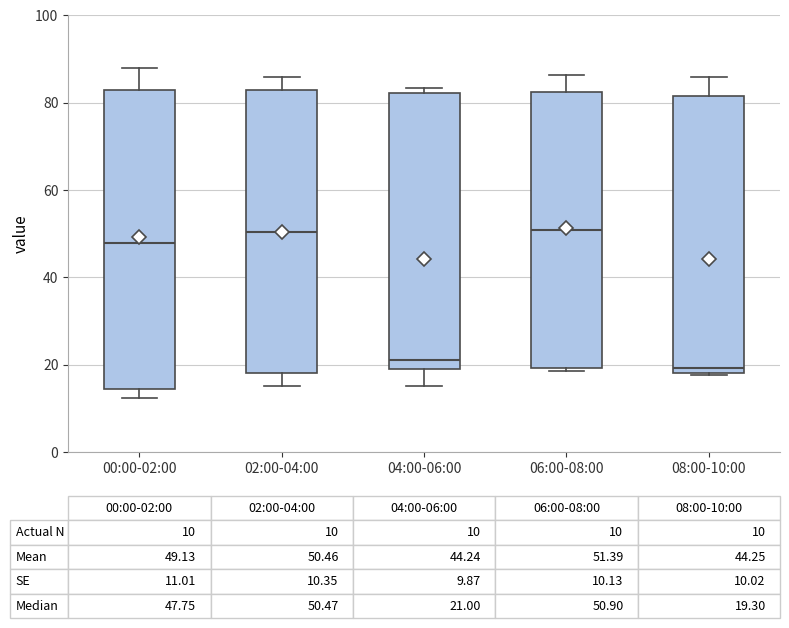

Which box is the tallest, from its lower edge to its upper edge?

00:00-02:00